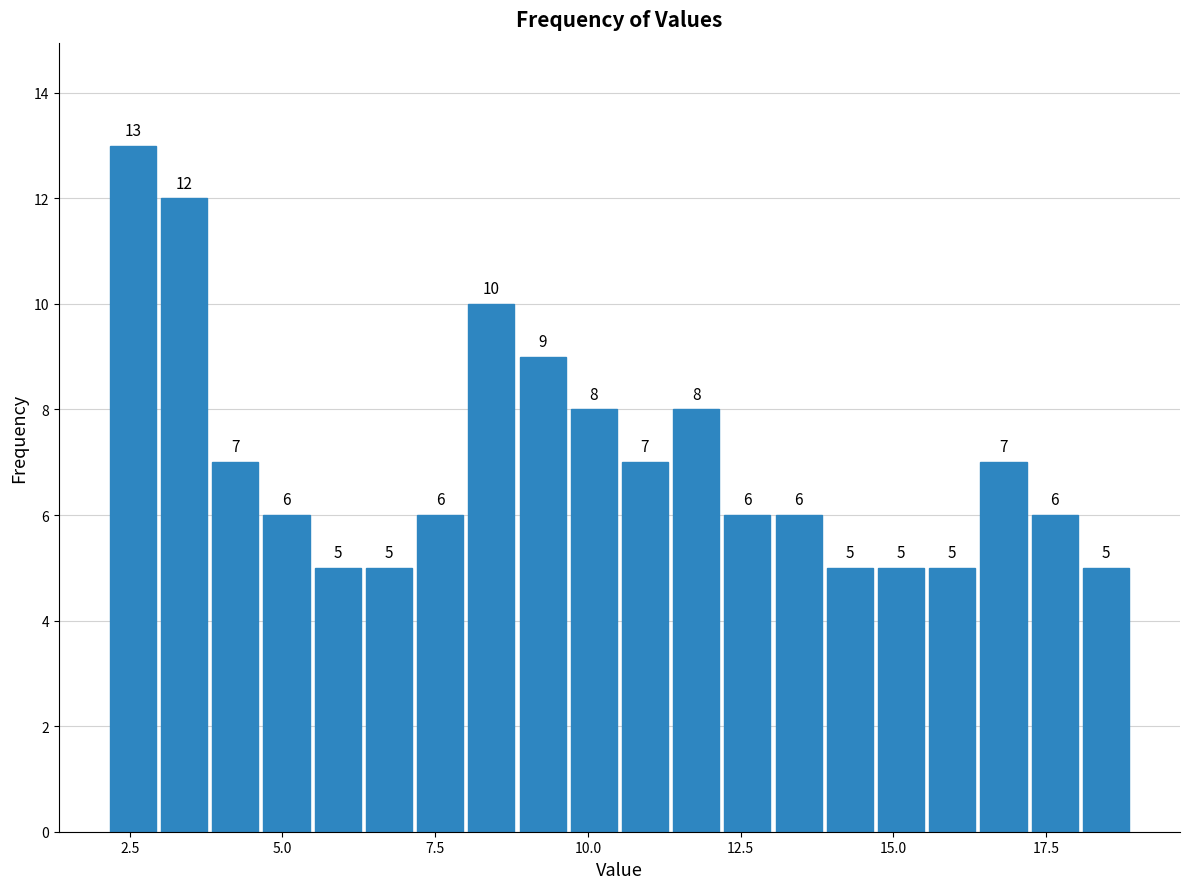

Around what value on the x-axis is the tallest bar? Give the approximate position of its centre, as read against the axis.

2.5